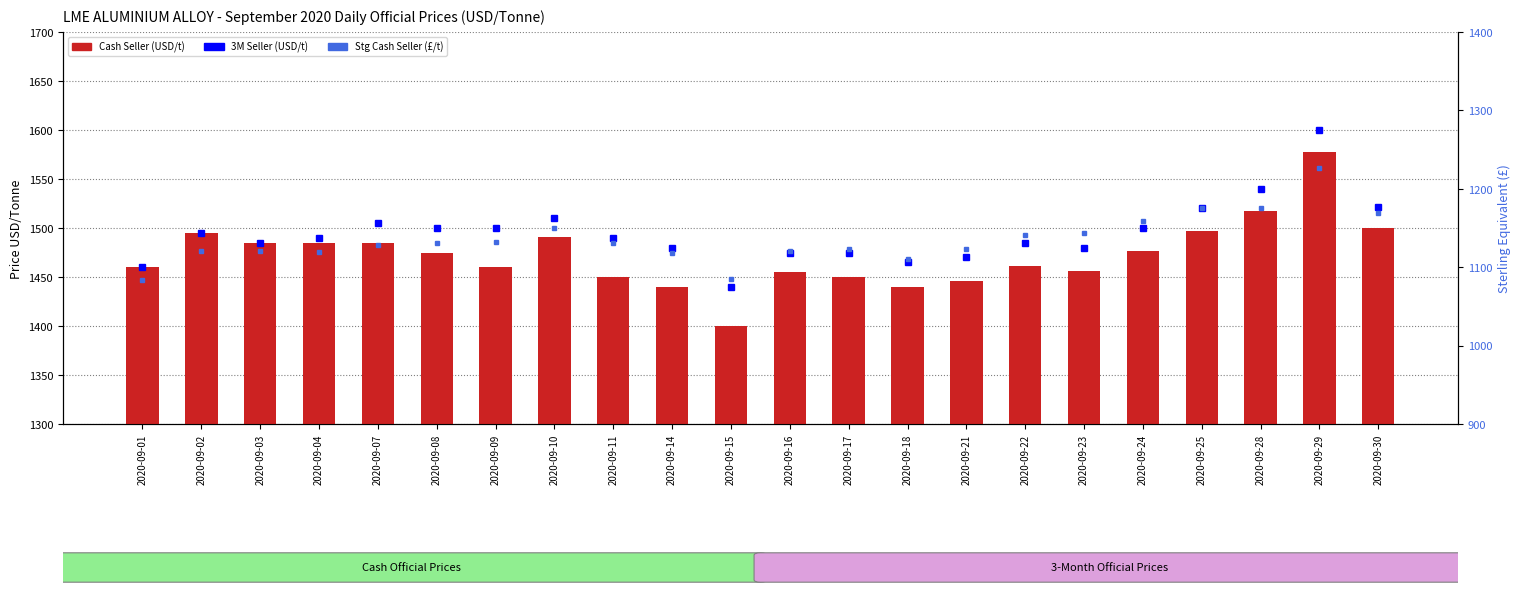

What is the difference between the highest and lowest values at 2020-09-17?

326.3